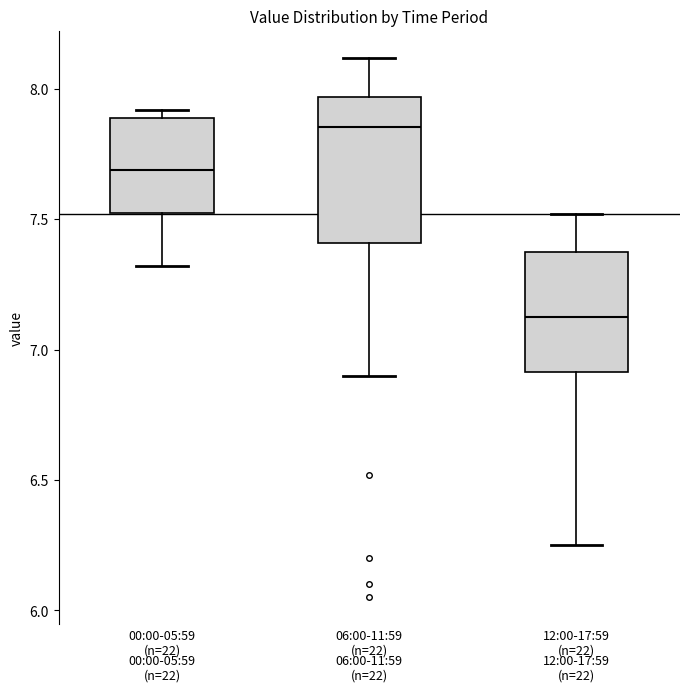

Reading left to right, read every box against the y-axis: the position of its median line, the range the box covers, and the ends of its whiskers. The values are not printed on the chart, so give them approximately, as read against the axis.

00:00-05:59 (n=22): median 7.70, box 7.50 to 7.90, whiskers 7.30 to 7.90 (just above the box's upper edge)
06:00-11:59 (n=22): median 7.85, box 7.40 to 7.95, whiskers 6.90 to 8.10
12:00-17:59 (n=22): median 7.15, box 6.90 to 7.35, whiskers 6.25 to 7.50